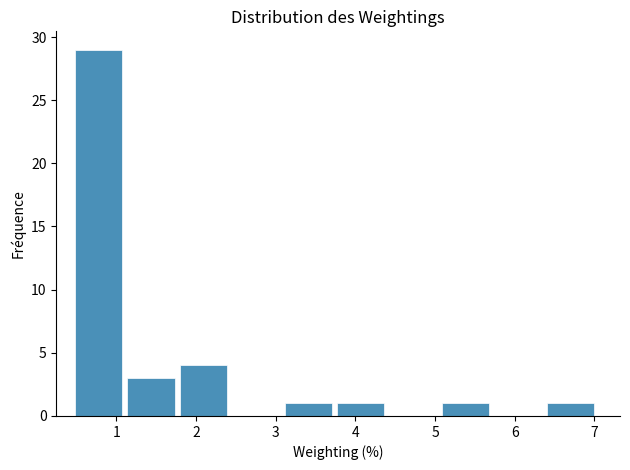

Reading left to right, list every bar in this chart as the range it spans on the x-axis followed by its height. Neither the bar edges nor the heights are printed on the chart, so give them approximately, as read against the axes.

0.4 to 1.1: 29
1.1 to 1.8: 3
1.8 to 2.4: 4
2.4 to 3.1: 0
3.1 to 3.7: 1
3.7 to 4.4: 1
4.4 to 5.1: 0
5.1 to 5.7: 1
5.7 to 6.4: 0
6.4 to 7.0: 1